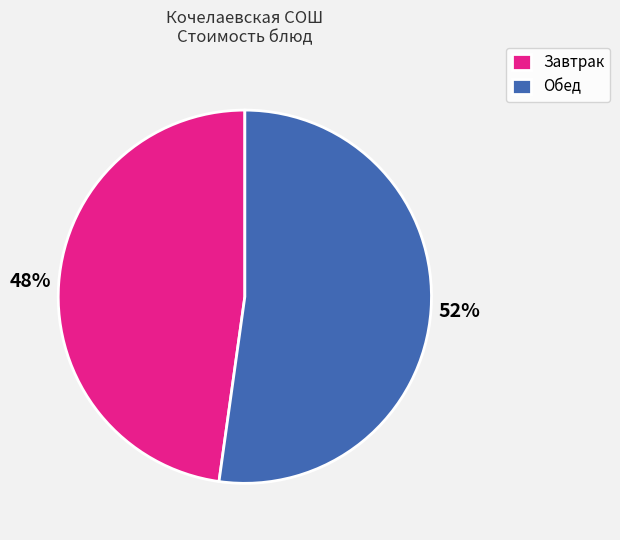

Combined, do Завтрак and Обед account for over 50%?

Yes